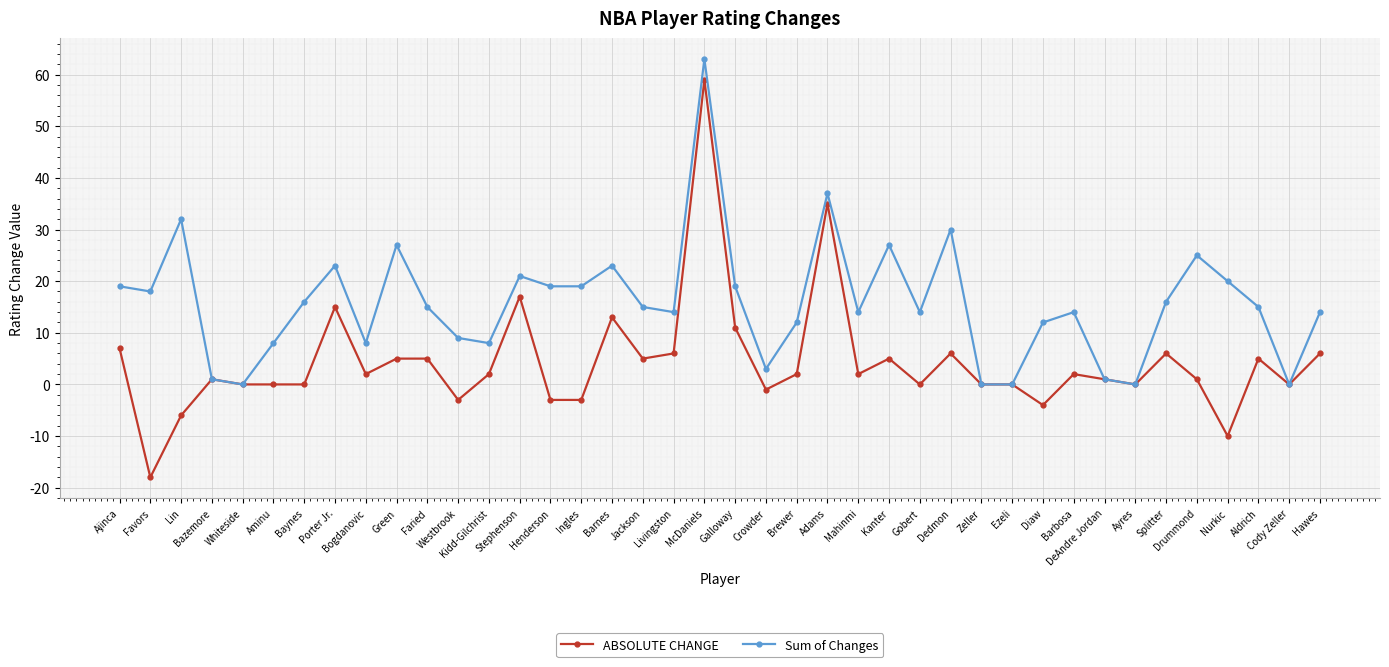

Reading left to right, list all the values displayed in this chart.

ABSOLUTE CHANGE: 7	-18	-6	1	0	0	0	15	2	5	5	-3	2	17	-3	-3	13	5	6	59	11	-1	2	35	2	5	0	6	0	0	-4	2	1	0	6	1	-10	5	0	6
Sum of Changes: 19	18	32	1	0	8	16	23	8	27	15	9	8	21	19	19	23	15	14	63	19	3	12	37	14	27	14	30	0	0	12	14	1	0	16	25	20	15	0	14